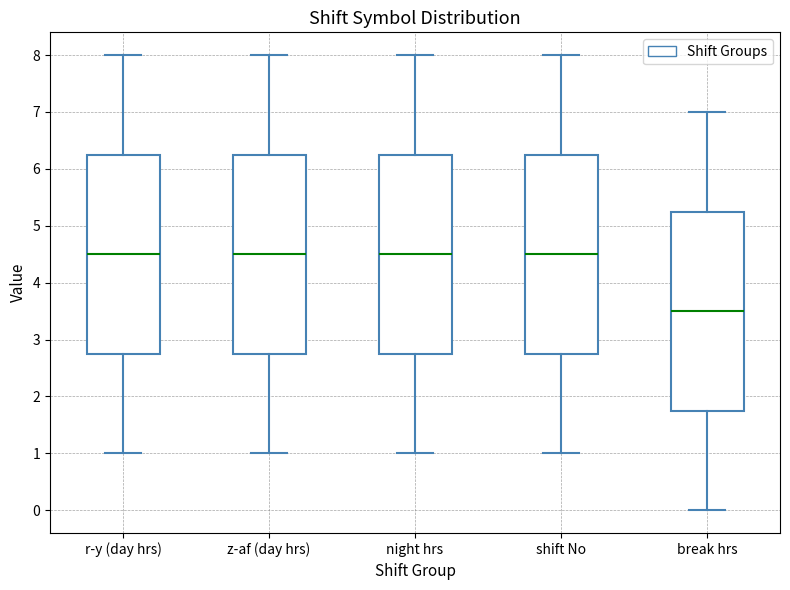

Reading left to right, read every box against the y-axis: the position of its median line, the range the box covers, and the ends of its whiskers. The values are not printed on the chart, so give them approximately, as read against the axis.

r-y (day hrs): median 4.5, box 2.8 to 6.3, whiskers 1.0 to 8.0
z-af (day hrs): median 4.5, box 2.8 to 6.3, whiskers 1.0 to 8.0
night hrs: median 4.5, box 2.8 to 6.3, whiskers 1.0 to 8.0
shift No: median 4.5, box 2.8 to 6.3, whiskers 1.0 to 8.0
break hrs: median 3.5, box 1.8 to 5.3, whiskers 0.0 to 7.0